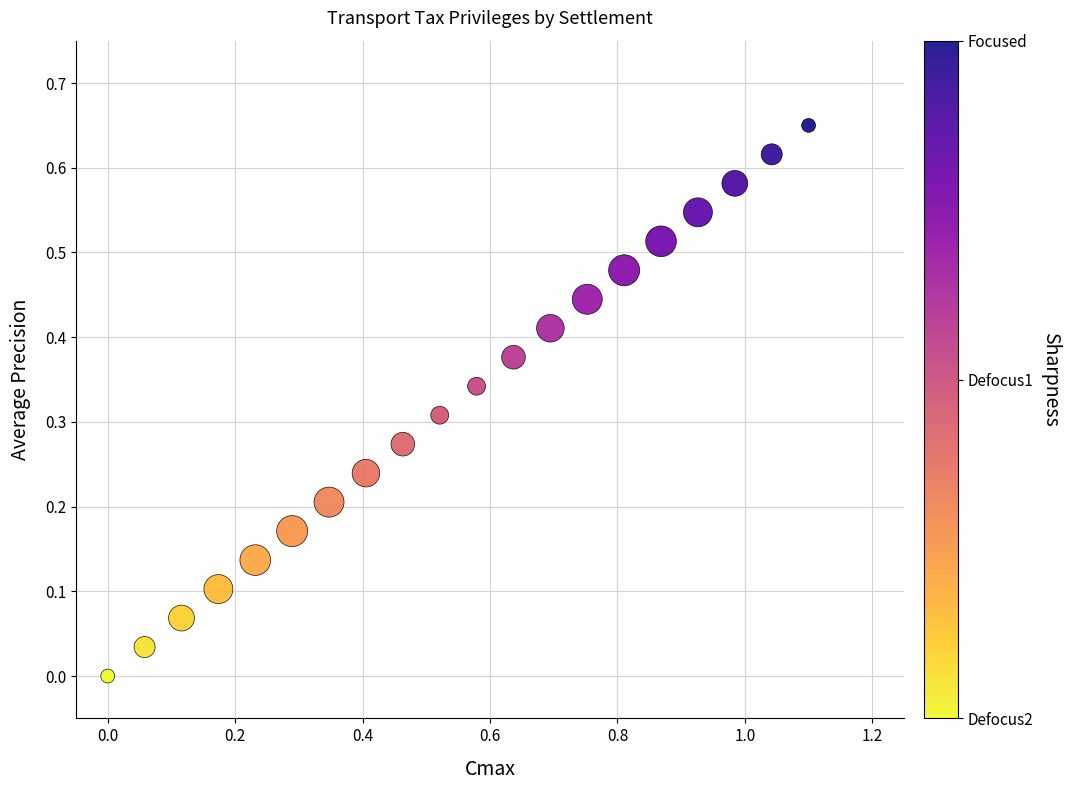

What is the range of X values (max minus min)?

1.1